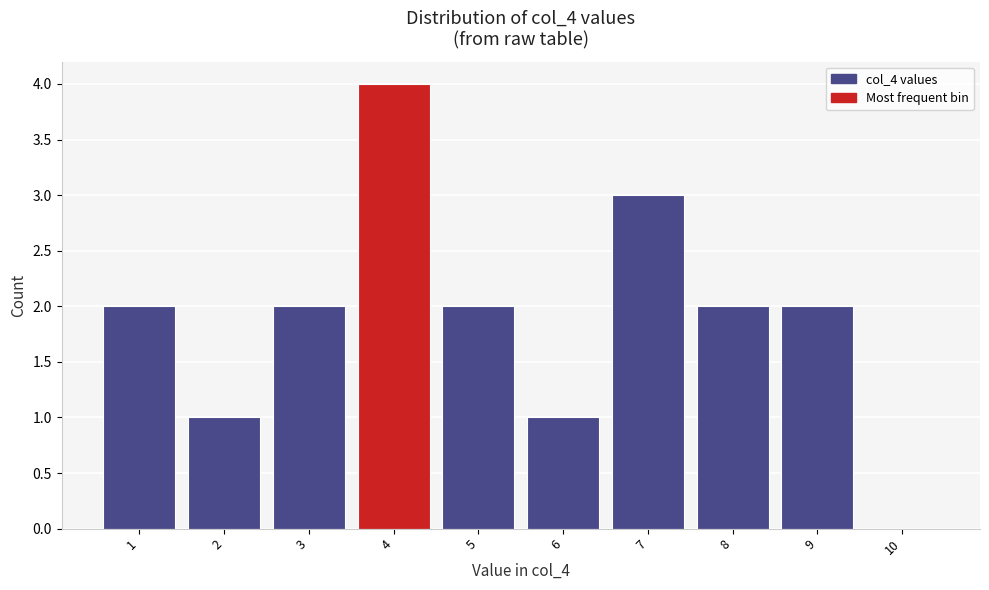

Over which range of the x-axis is the bar tallest?

3.5 to 4.5